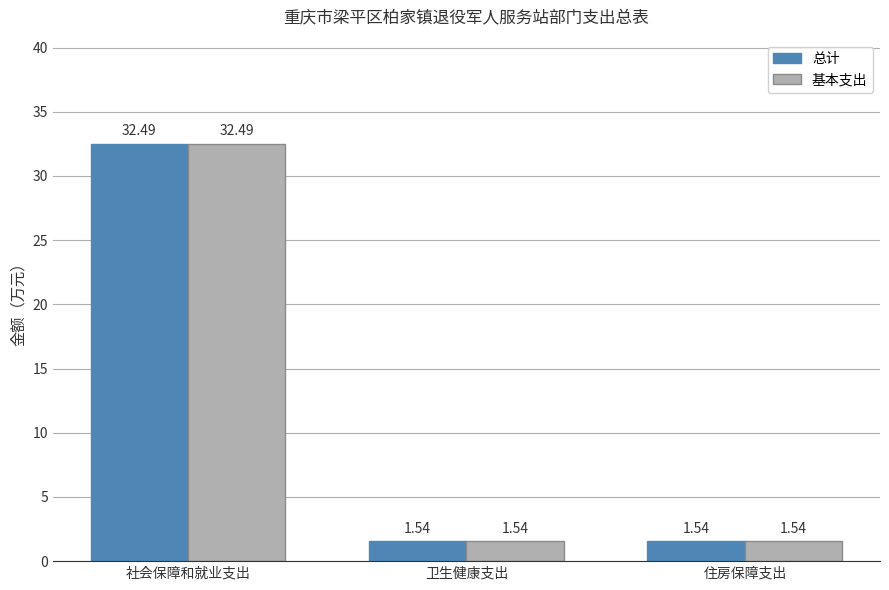

How many bars are there in each group?

2